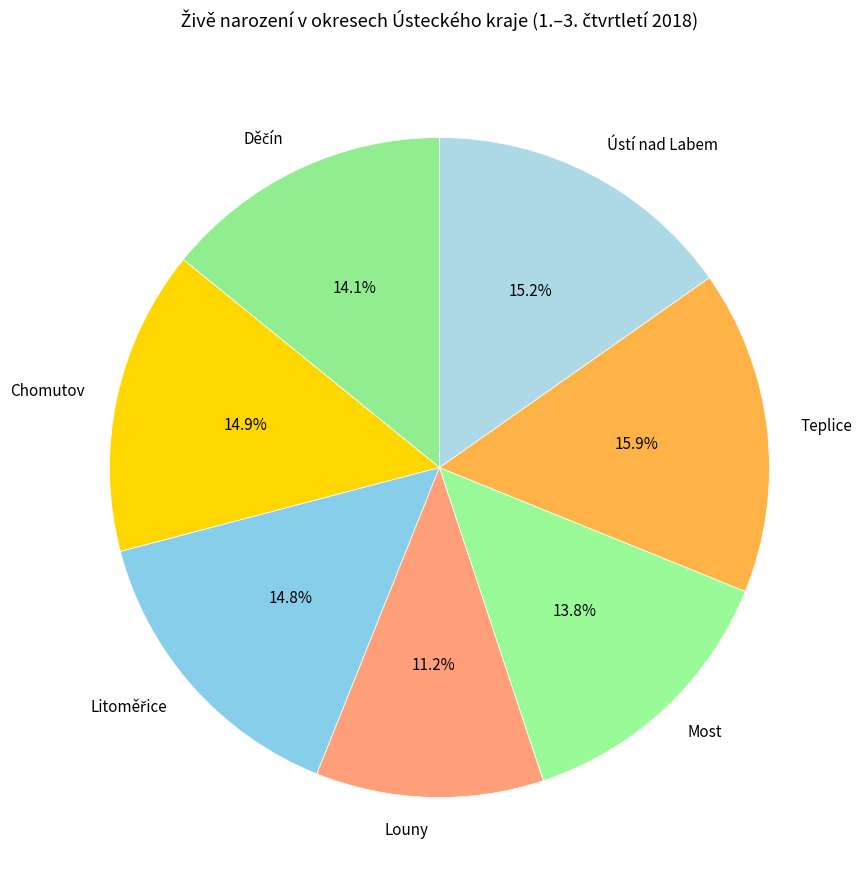

How many segments does this pie chart have?

7